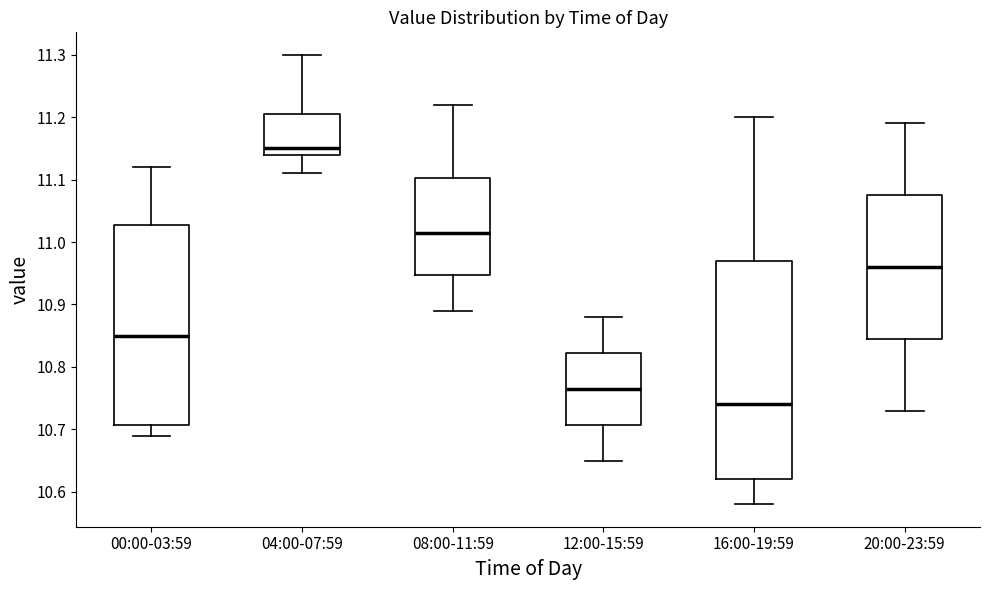

Which box has the lowest median line?

16:00-19:59